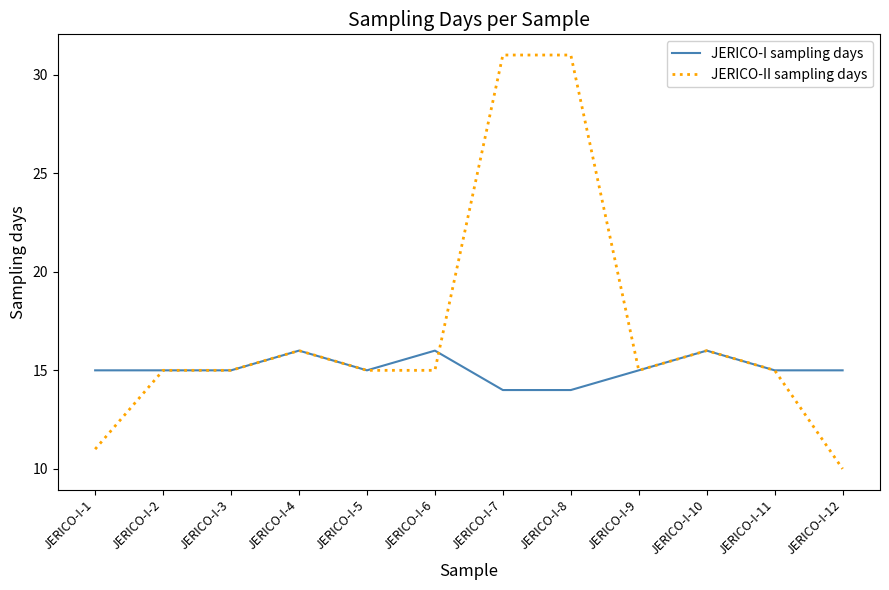

Which series has the largest range (max minus min)?

JERICO-II sampling days